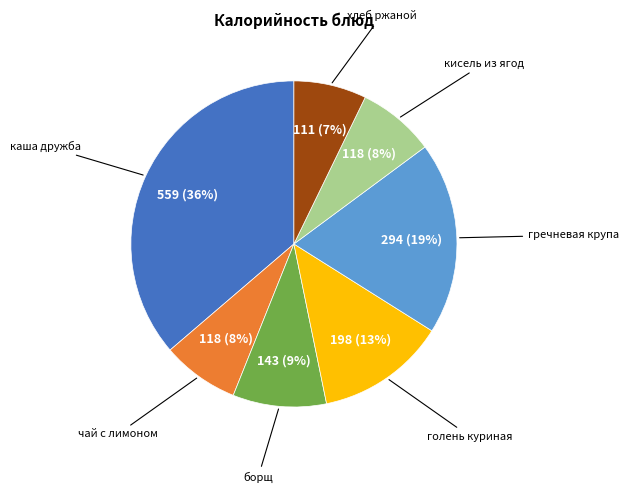

Is the sum of чай с лимоном and голень куриная greater than half?

No